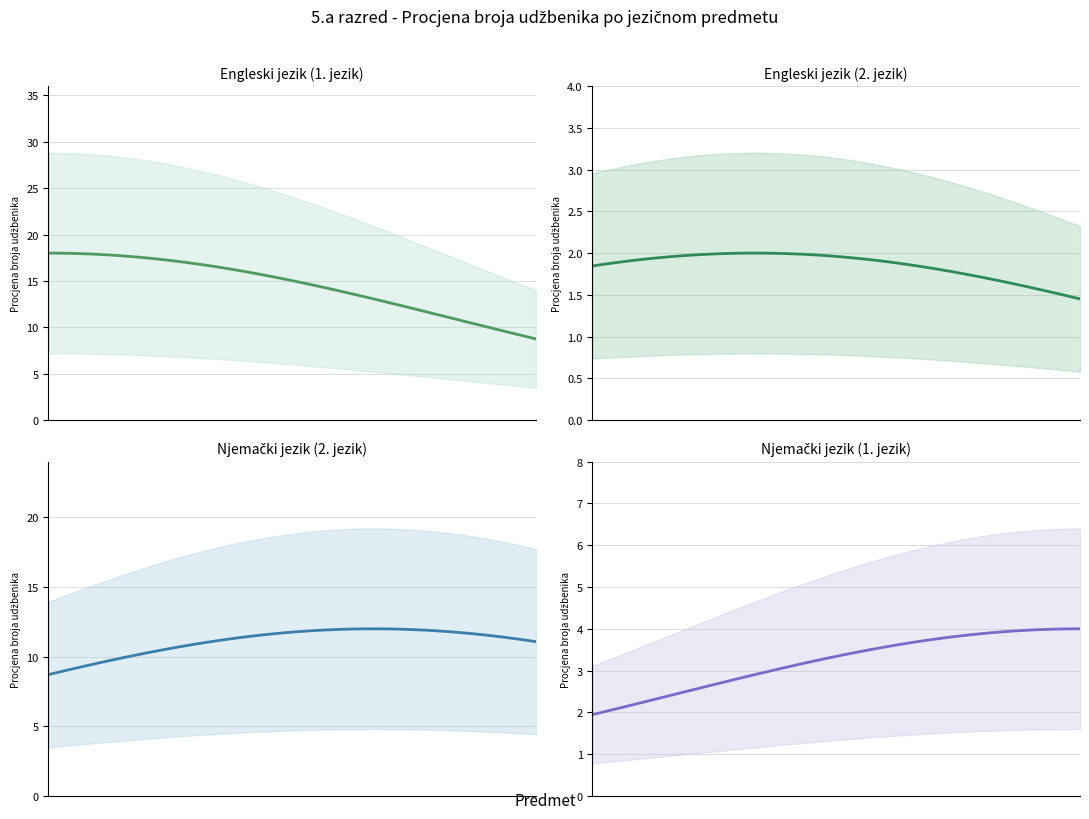

True or false: Njemački jezik, drugi jezik has a value of -6 at GEA 1.

False